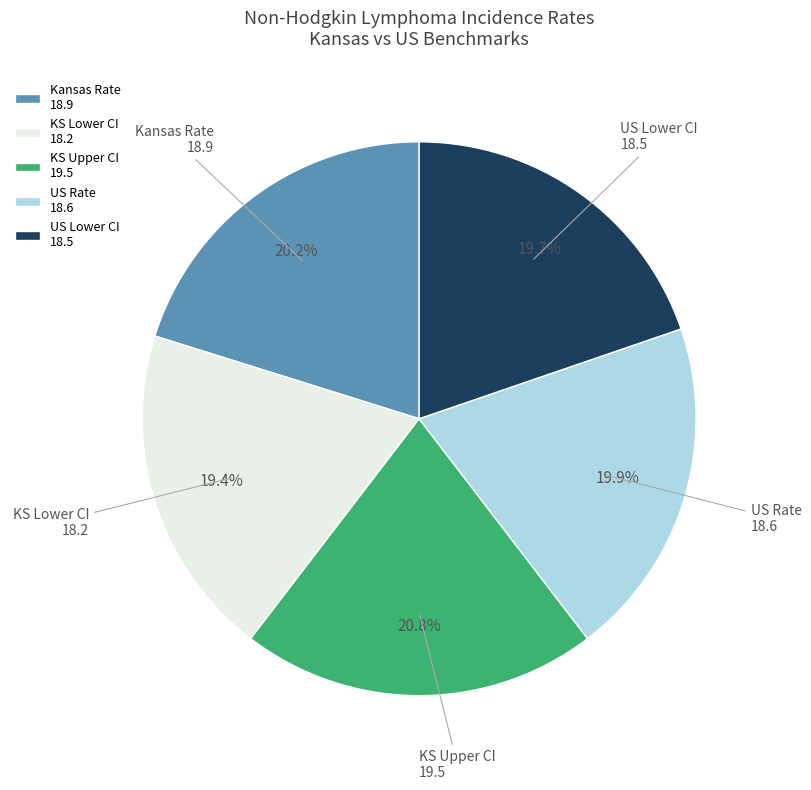

How many segments does this pie chart have?

5